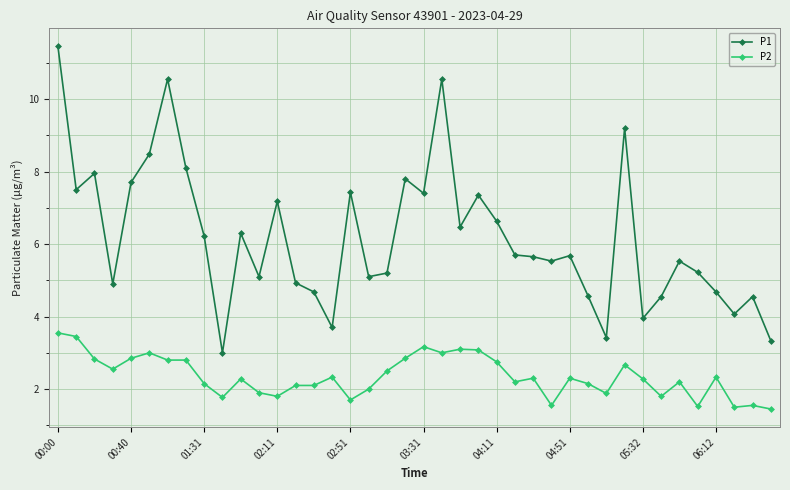

What is the average value of the P2 series?

2.4